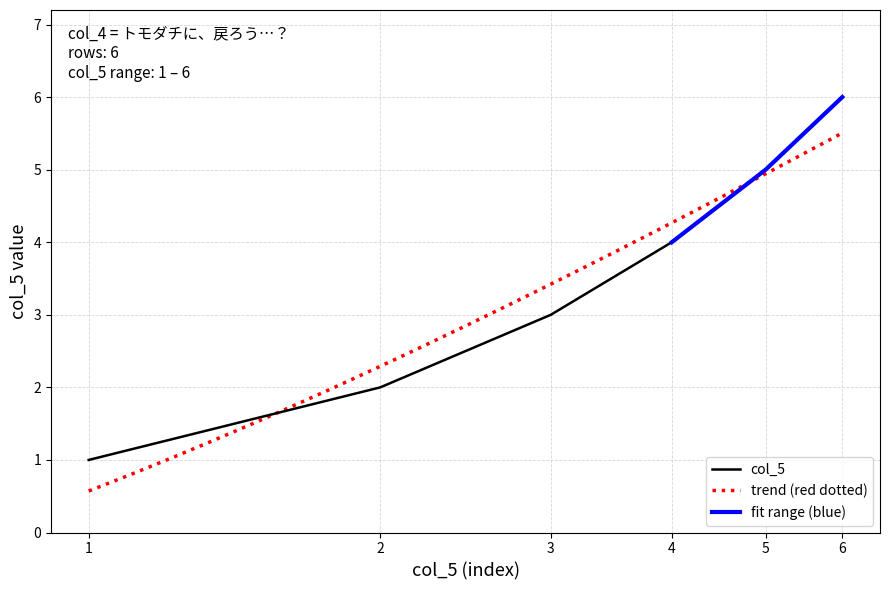

What is the difference between the maximum and minimum values?

5